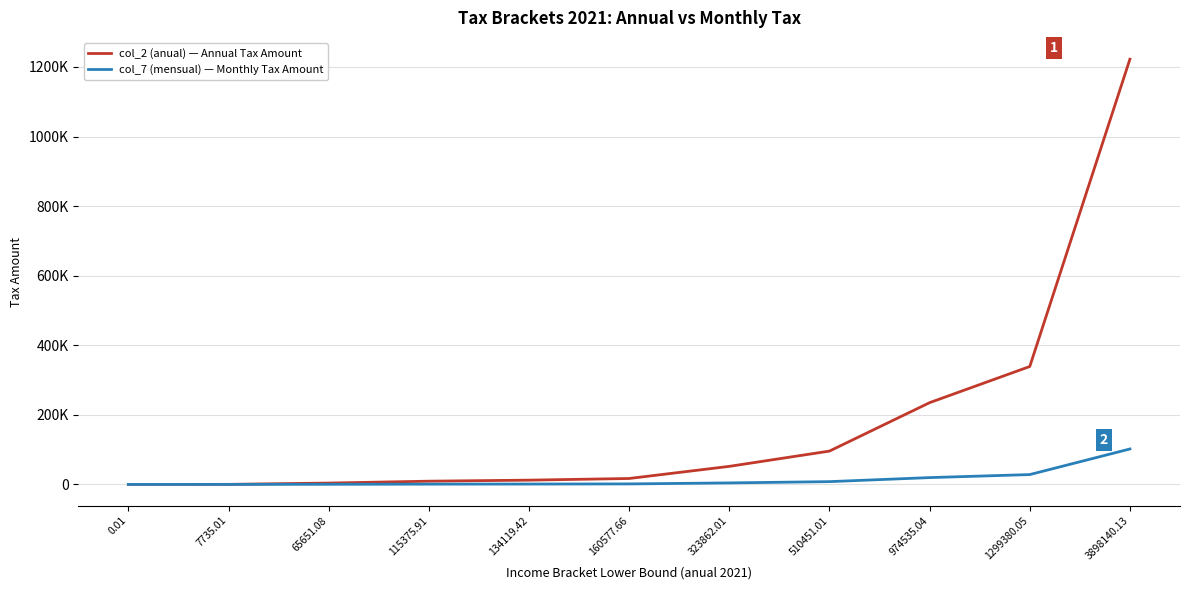

Which series has the largest range (max minus min)?

col_2 (anual) — Annual Tax Amount